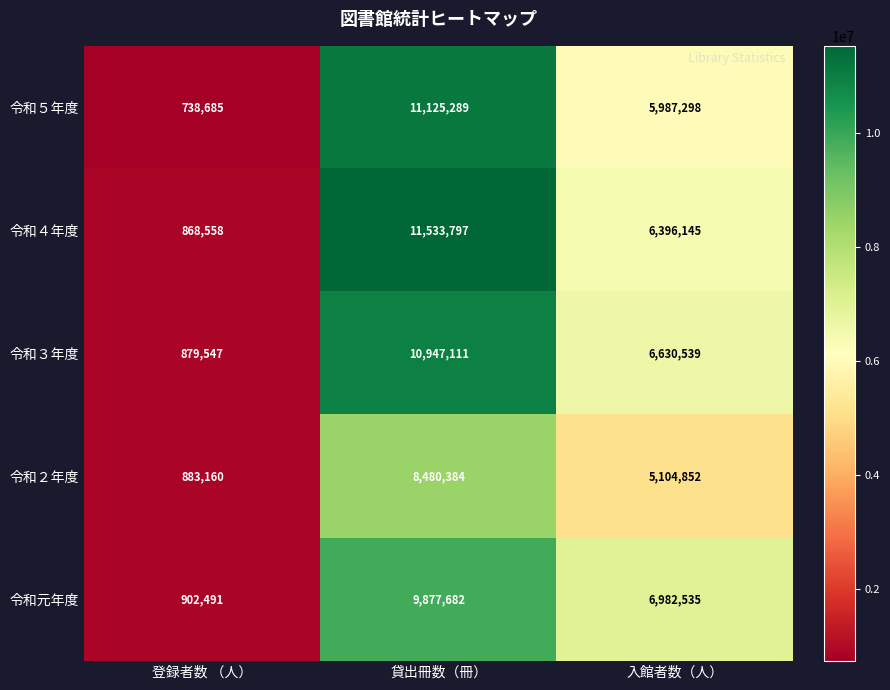

Rank the series at 貸出冊数（冊） from highest to lowest value.

令和４年度, 令和５年度, 令和３年度, 令和元年度, 令和２年度